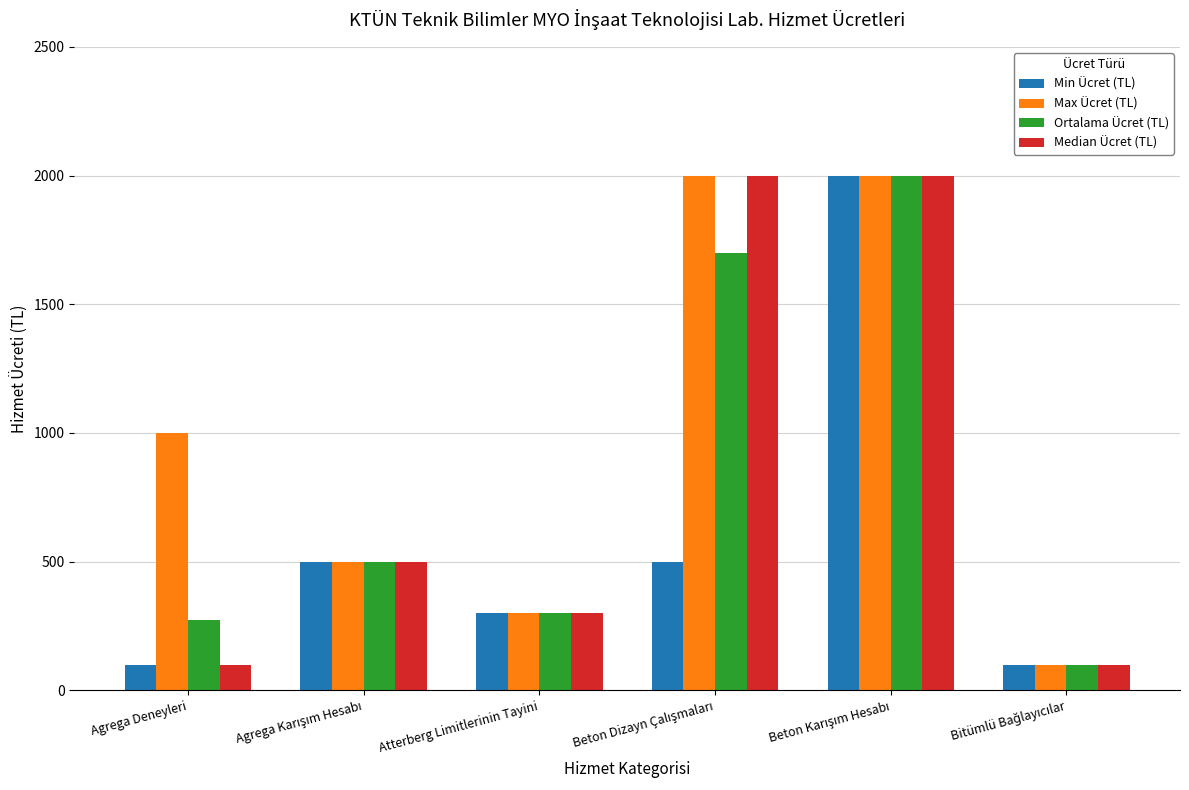

Which series has the largest total across all categories?

Max Ücret (TL)